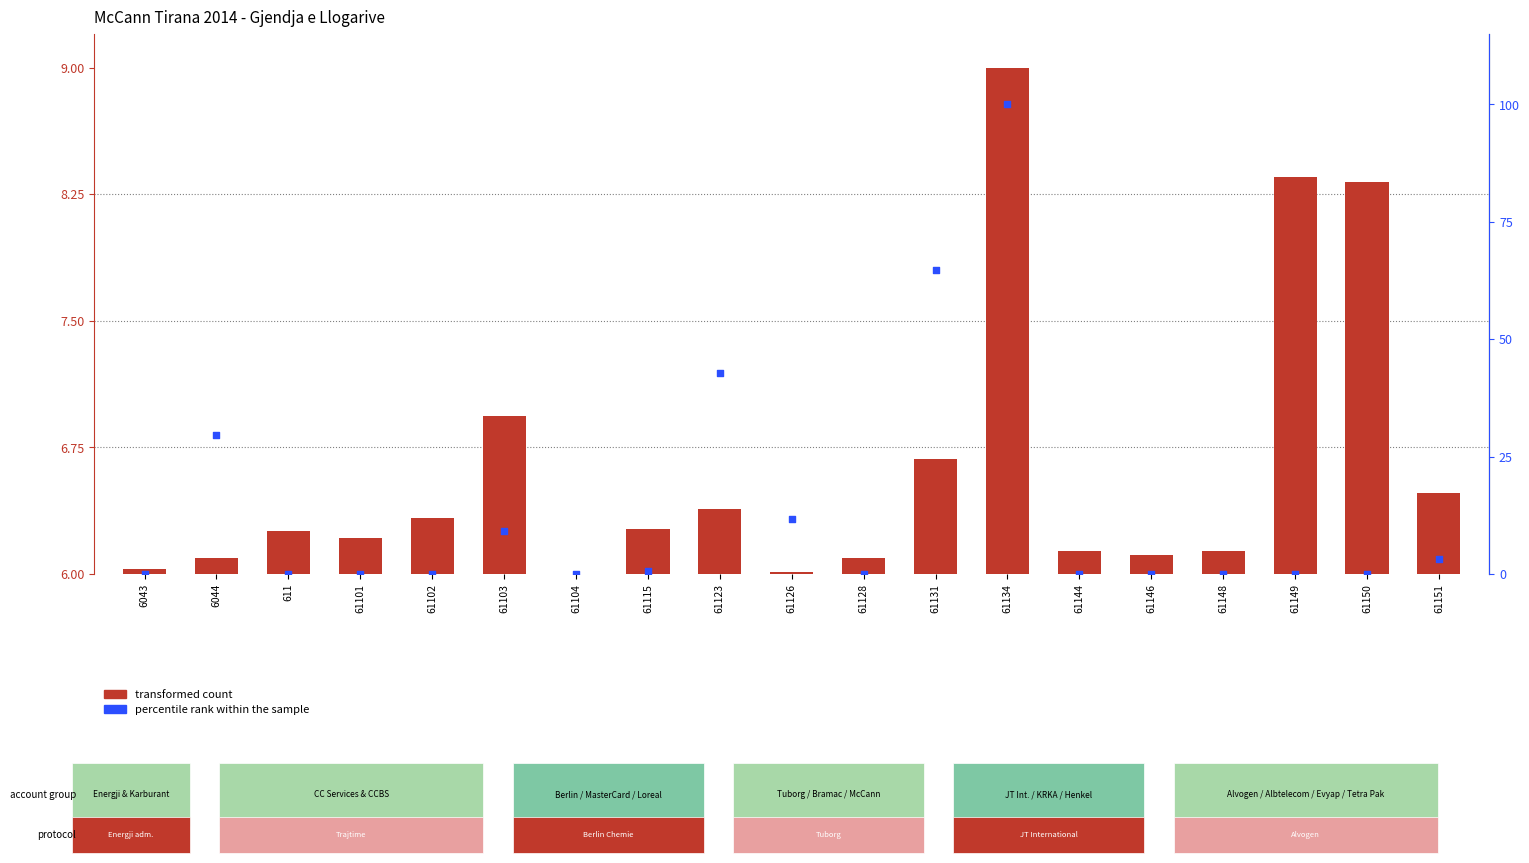

Which series contains the highest Y value?

percentile rank within the sample